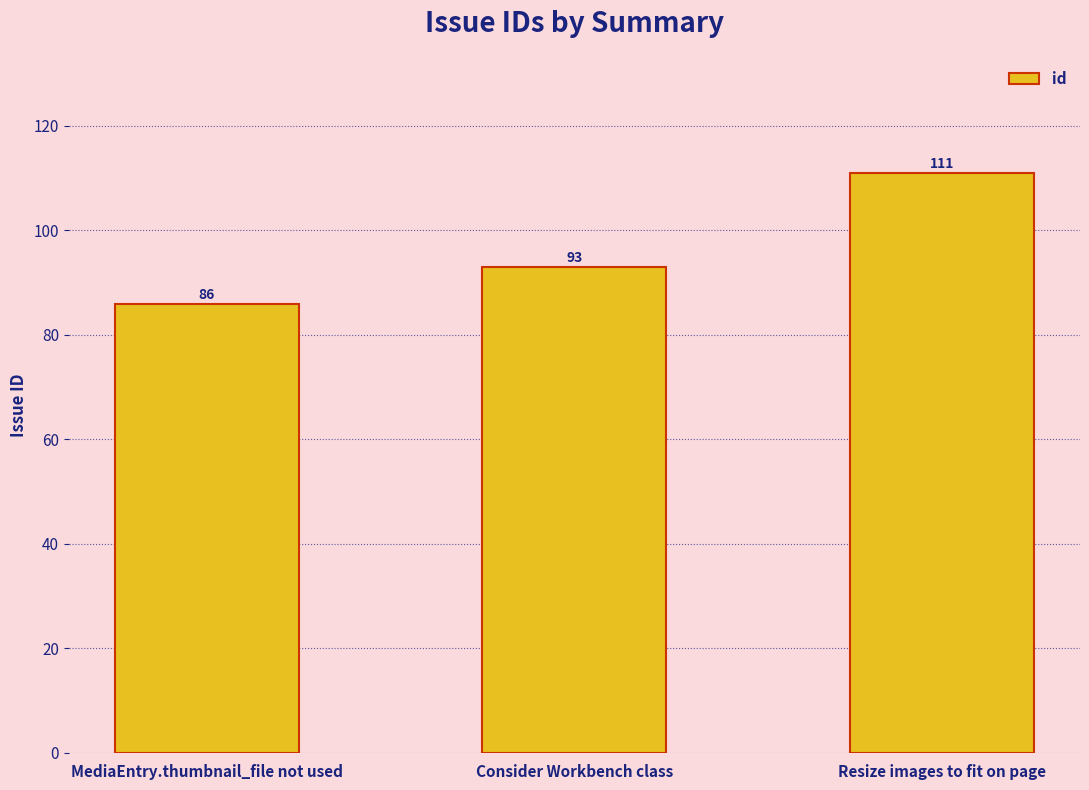

At which category does the chart reach its minimum across all series?

MediaEntry.thumbnail_file not used